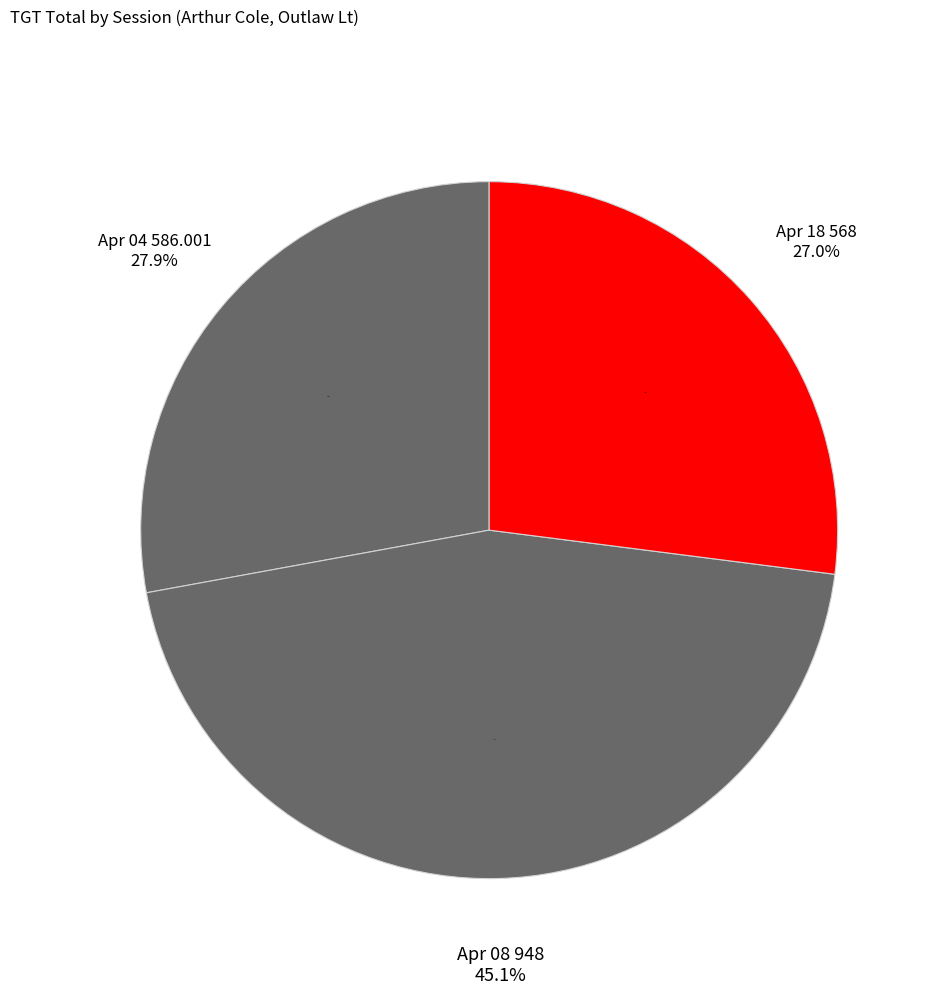

The 2023-04-04 (195, 195, 196) slice represents 28% of the pie. True or false?

True